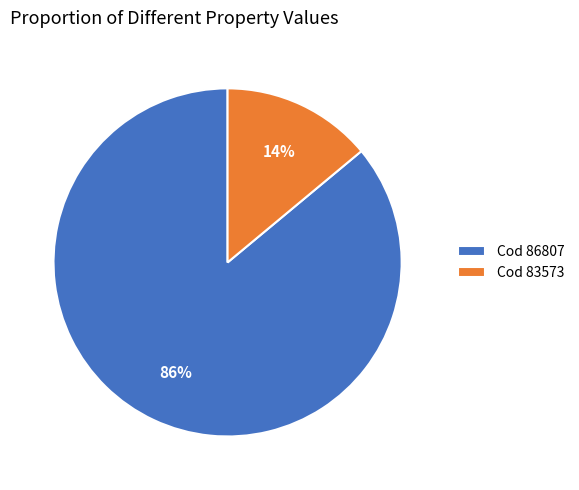

What is the majority slice?

Cod 86807